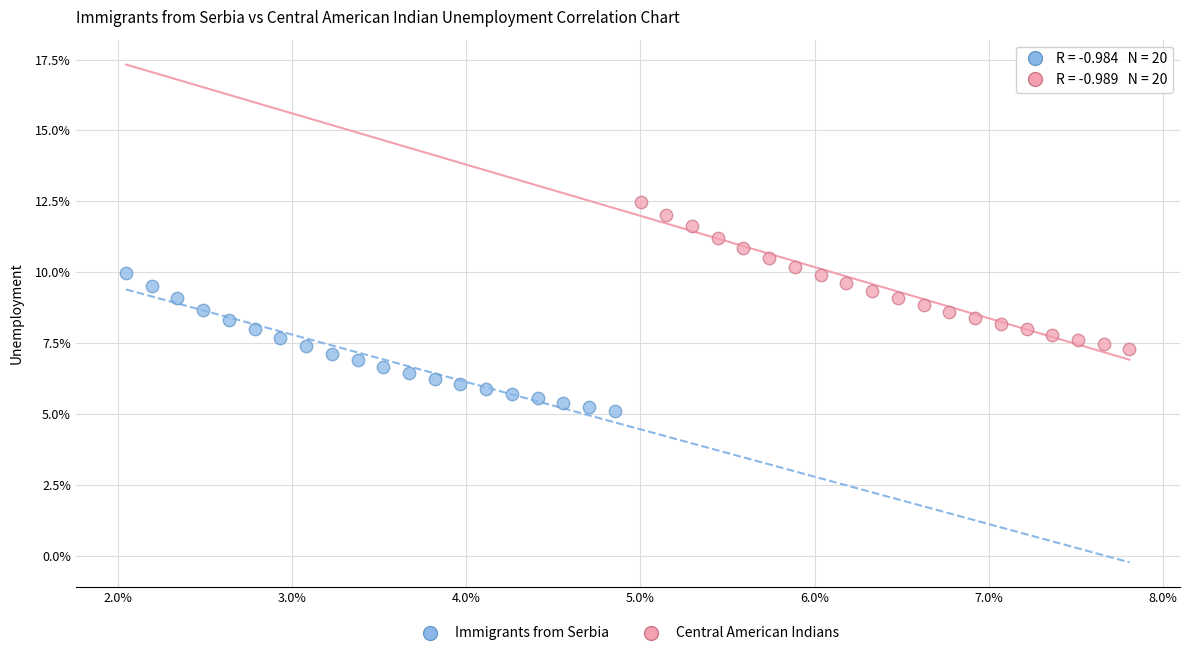

Which series contains the lowest Y value?

Immigrants from Serbia